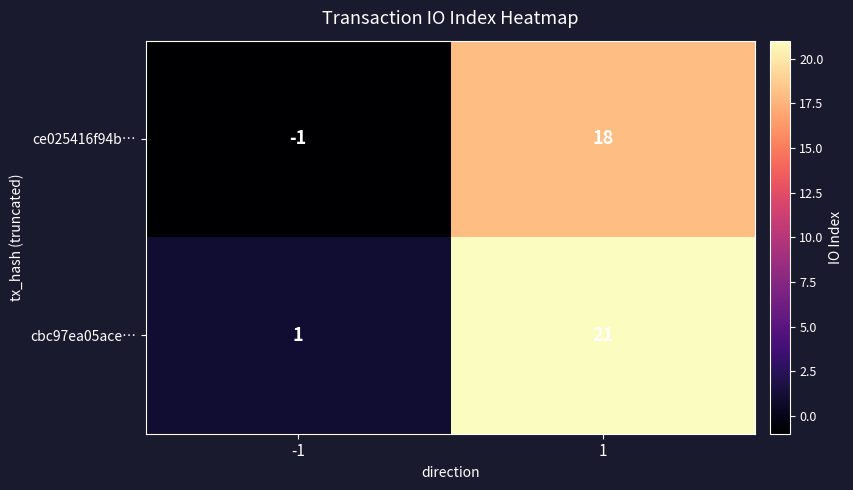

Which series changed the most between -1 and 1?

cbc97ea05ace…